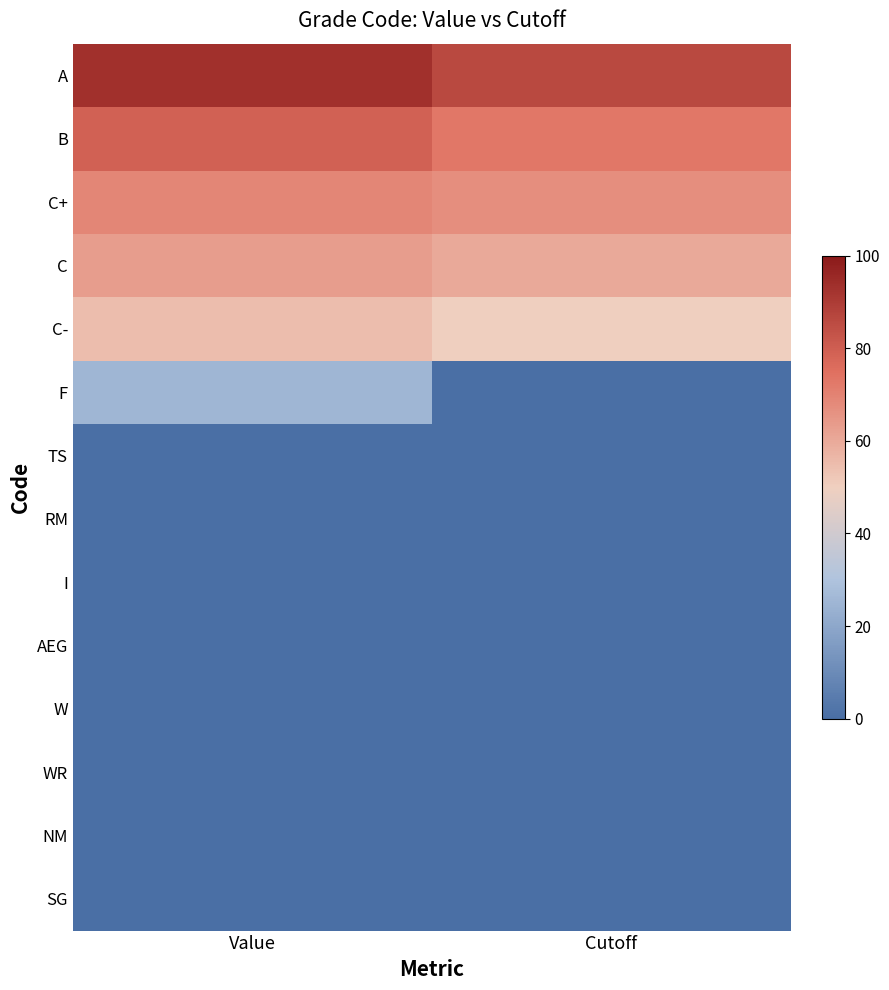

Which series has the largest range (max minus min)?

F